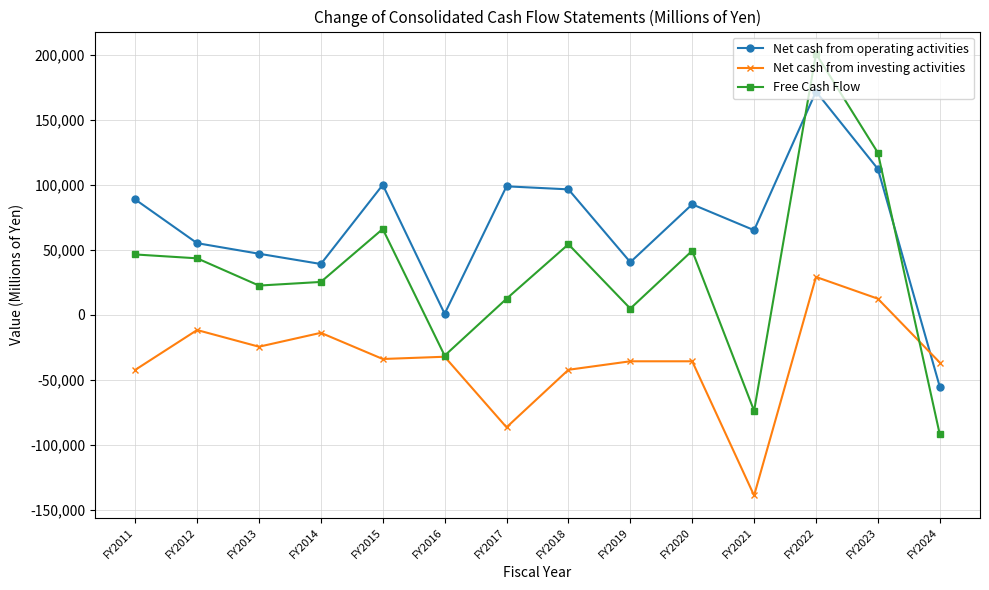

Is the value of Net cash from operating activities at FY2017 greater than the value of Net cash from investing activities at FY2019?

Yes